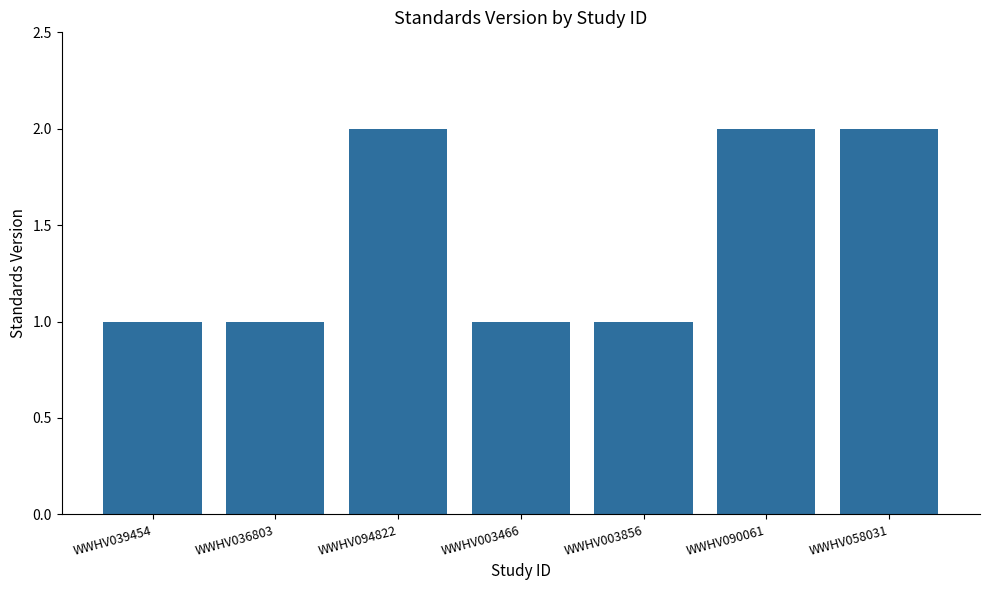

What is the sum of the values at WWHV090061 and WWHV039454?

3